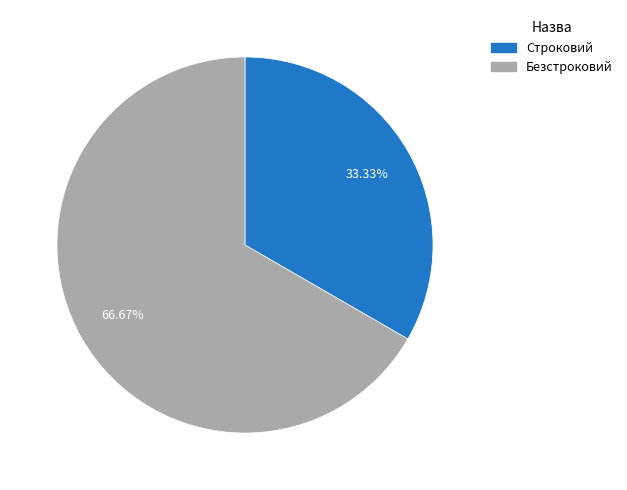

Between Безстроковий and Строковий, which is larger?

Безстроковий